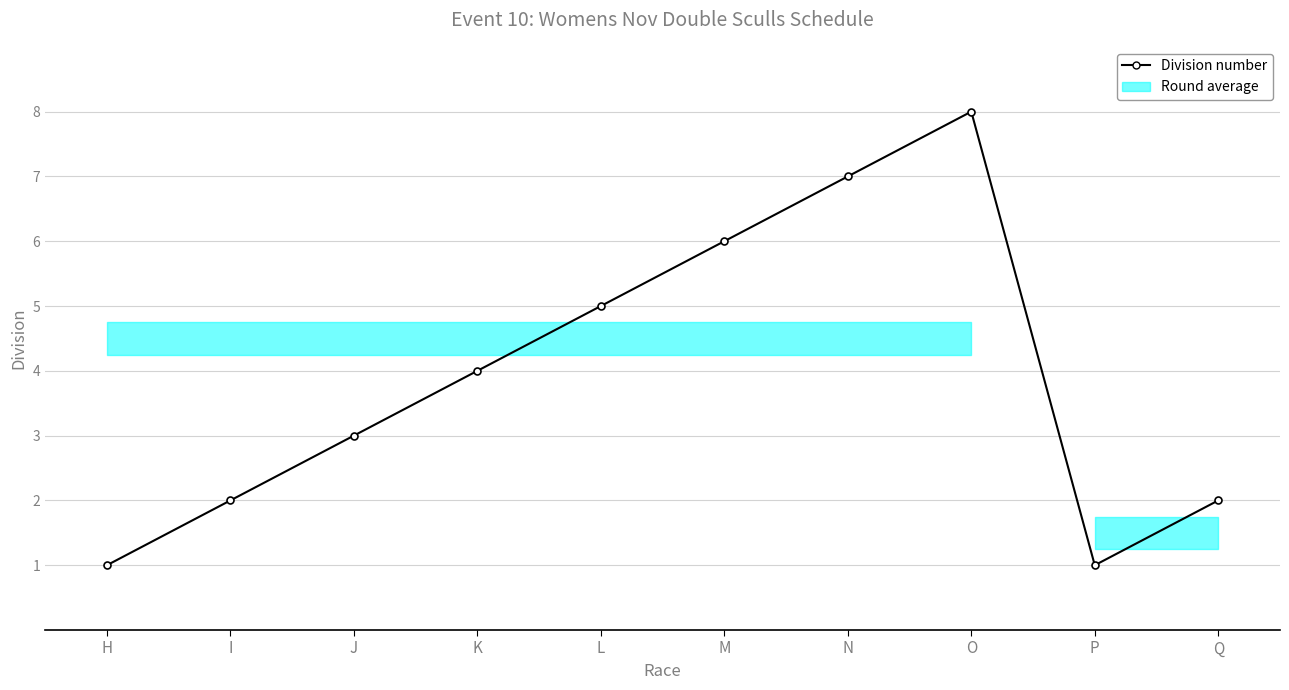

Rank the categories by value from lowest to highest.

H, P, I, Q, J, K, L, M, N, O